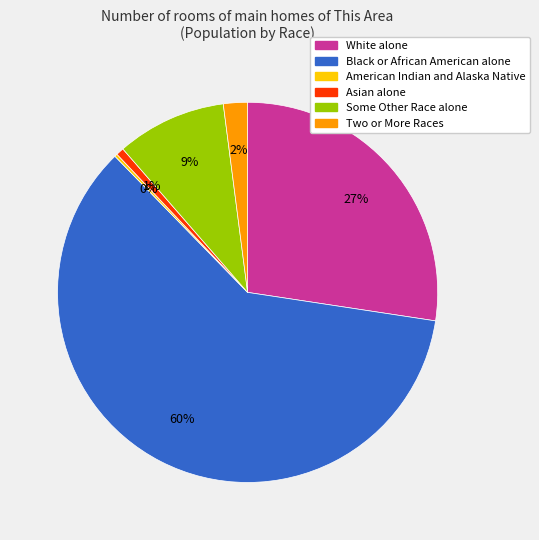

What percentage is the White alone slice, to the nearest percent?

27%